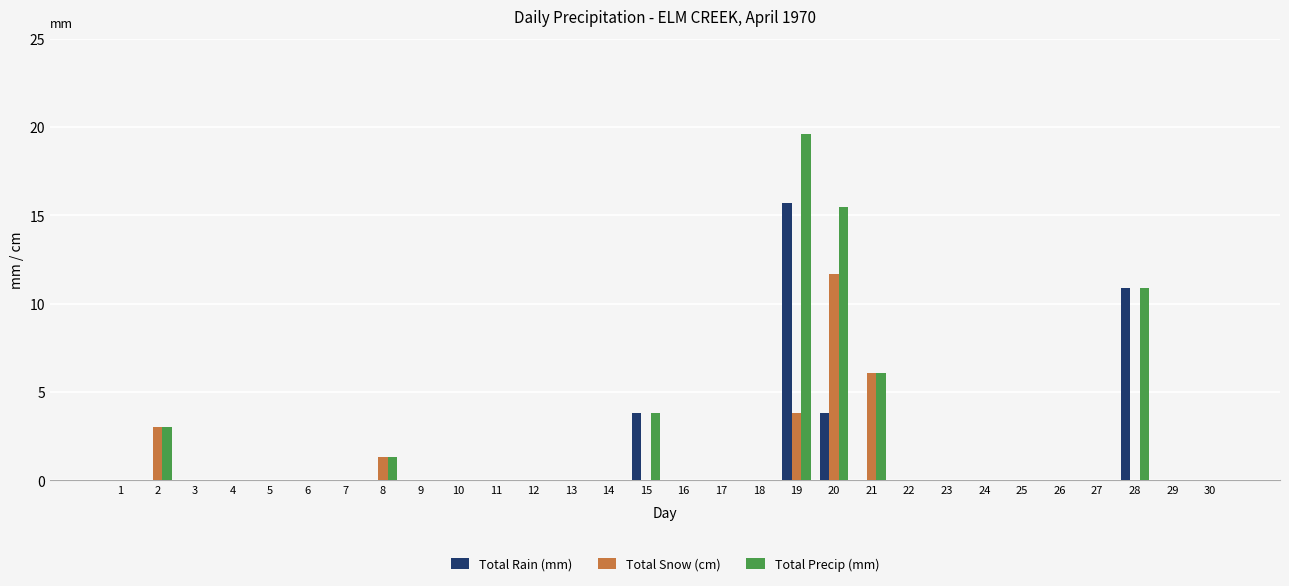

Which series has the largest total across all categories?

Total Precip (mm)